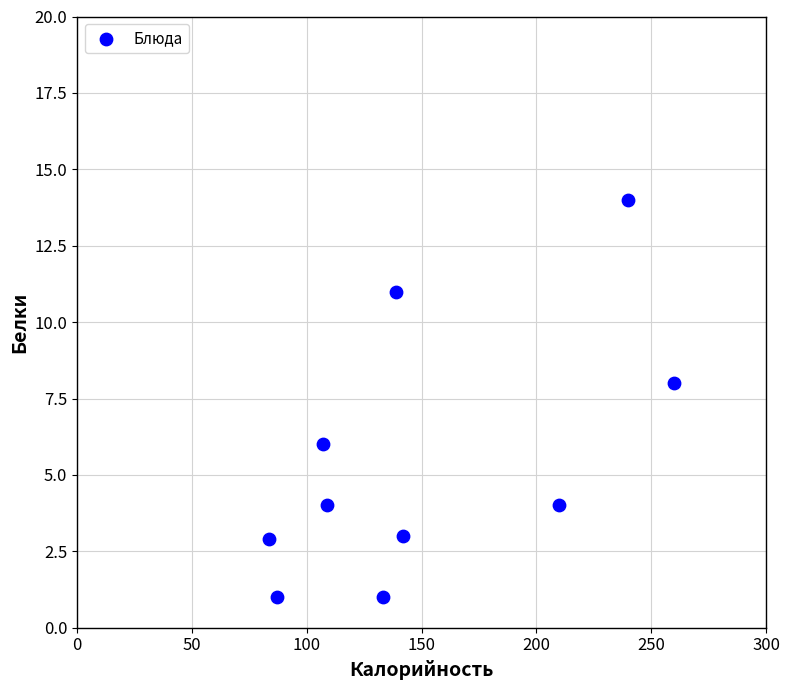

What is the range of Y values (max minus min)?

13.0